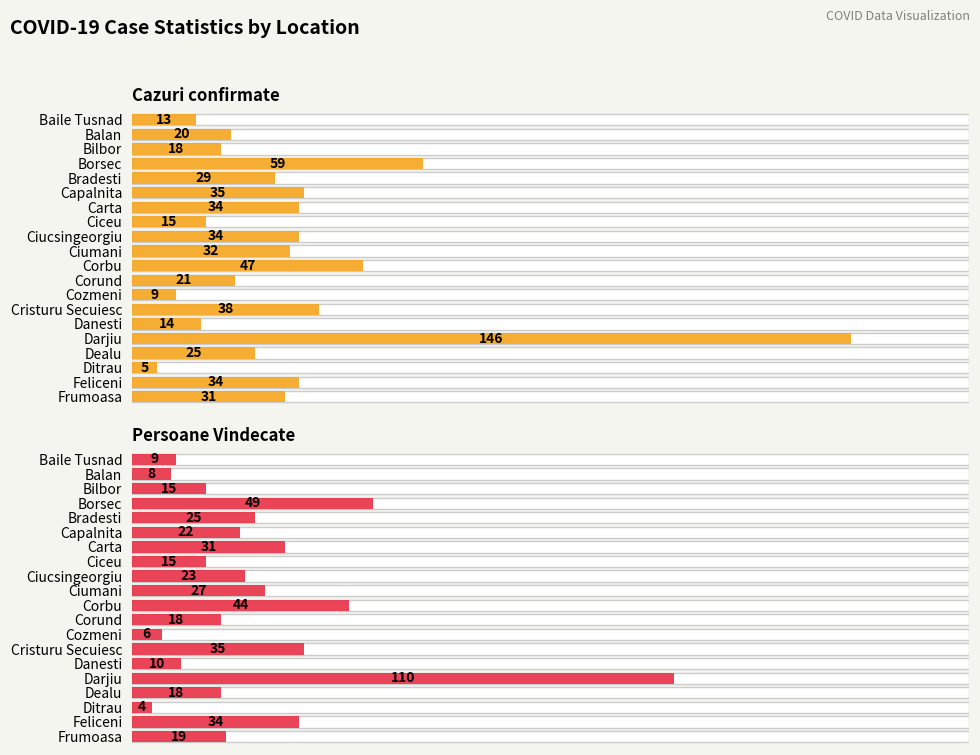

What is the minimum value for Cazuri confirmate?

5